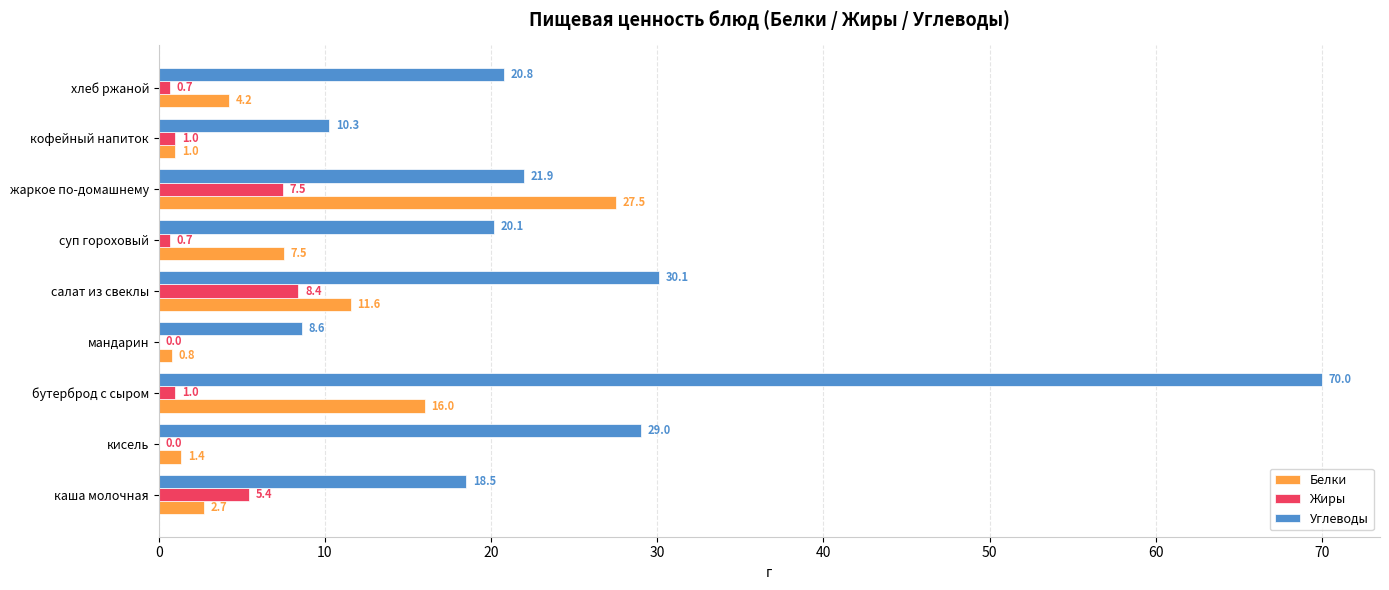

What is the total value across all series at кофейный напиток?

12.3